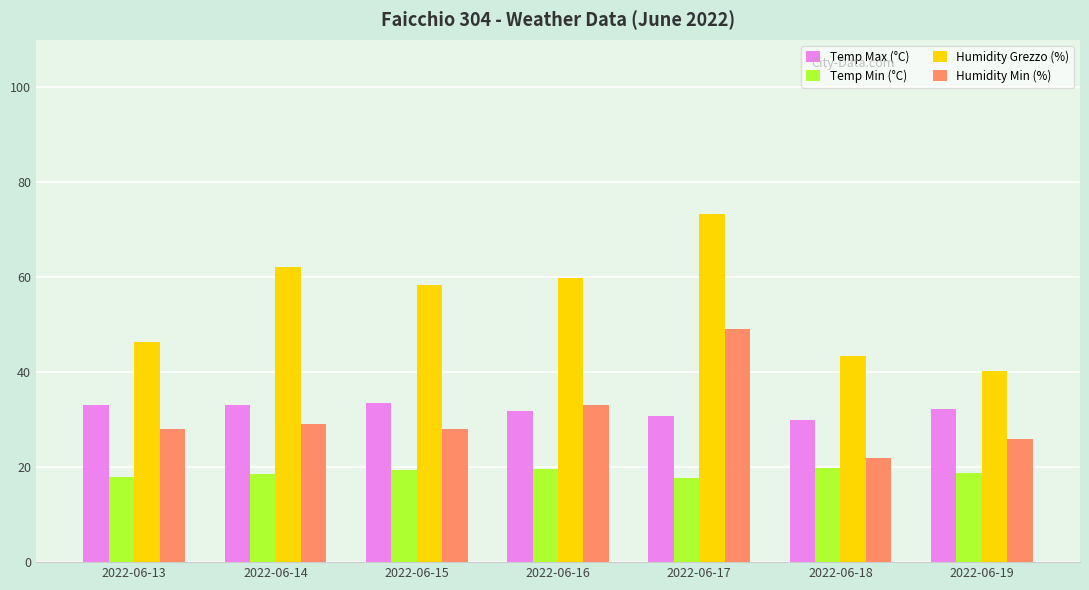

What is the difference between the maximum and minimum values in the Humidity Grezzo (%) series?

33.1